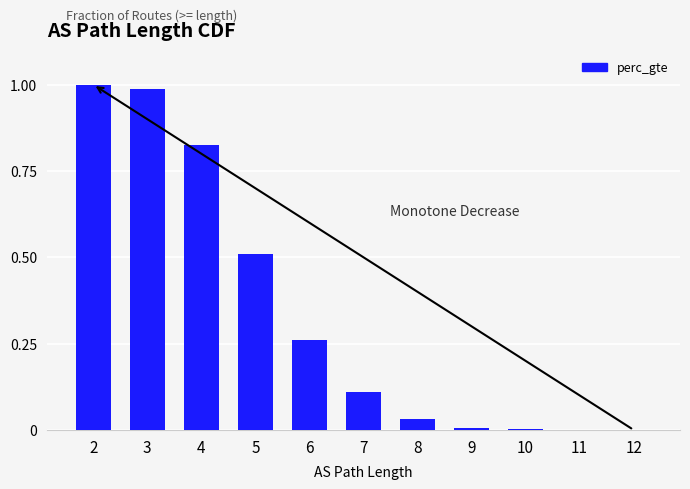

True or false: the data shows 0.0 at 11.

True